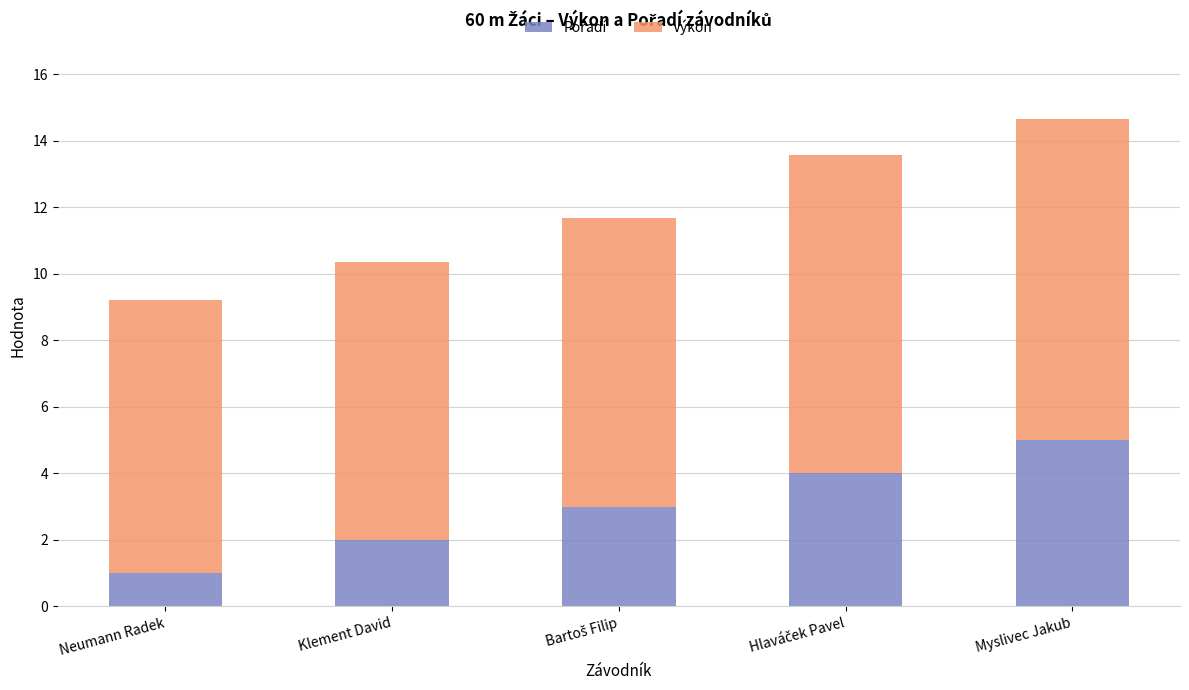

What is the total value across all series at Myslivec Jakub?

14.7